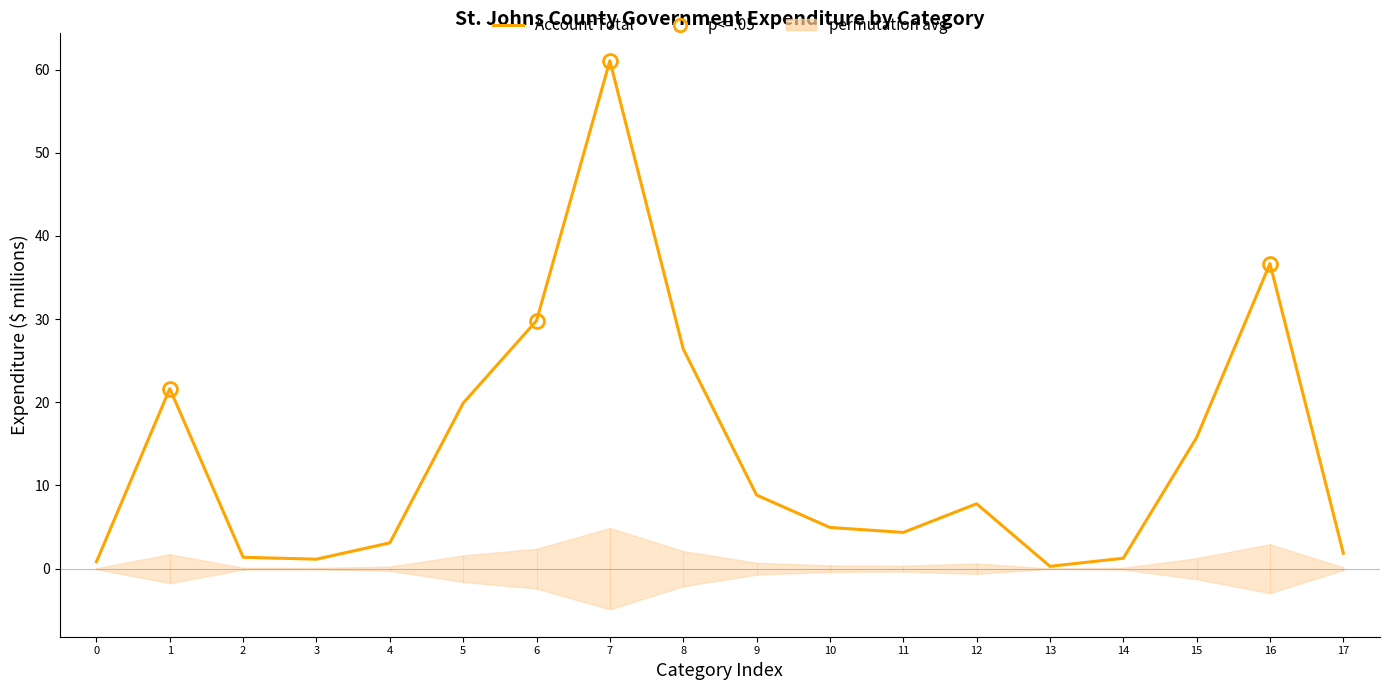

Where is the first local maximum?

1